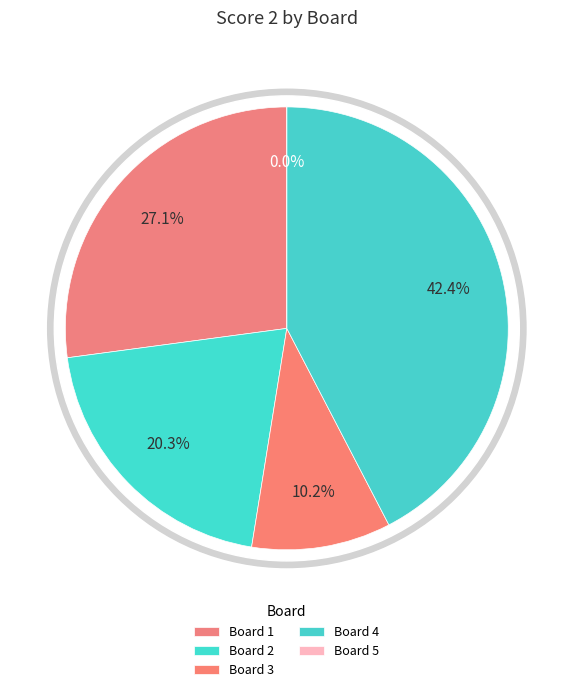

To the nearest percent, what portion does 2 represent?

20%